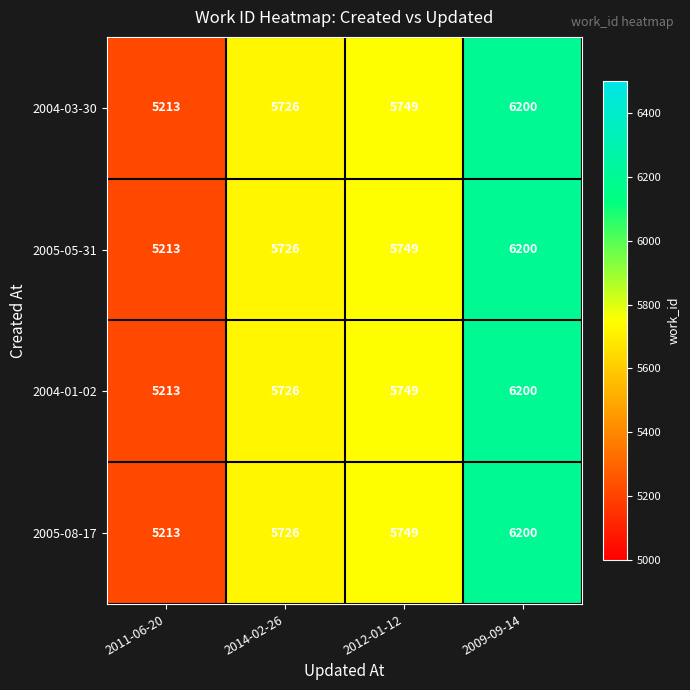

Is the value of 2005-05-31 at 2014-02-26 greater than the value of 2004-01-02 at 2009-09-14?

No